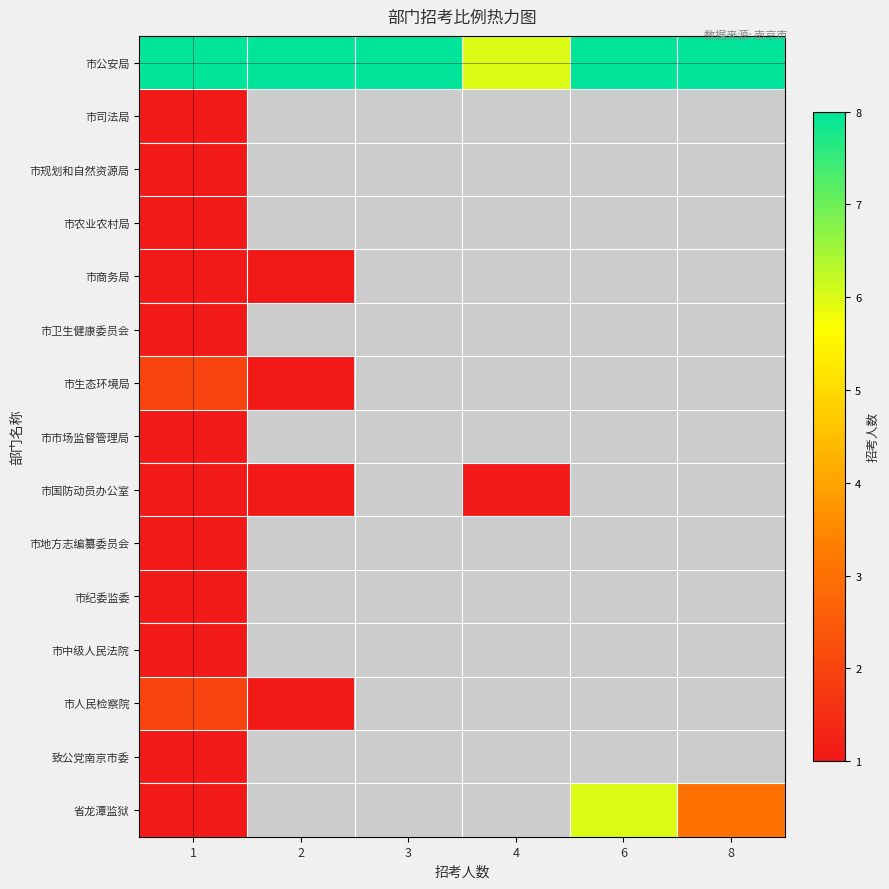

How many distinct data groups are displayed?

15